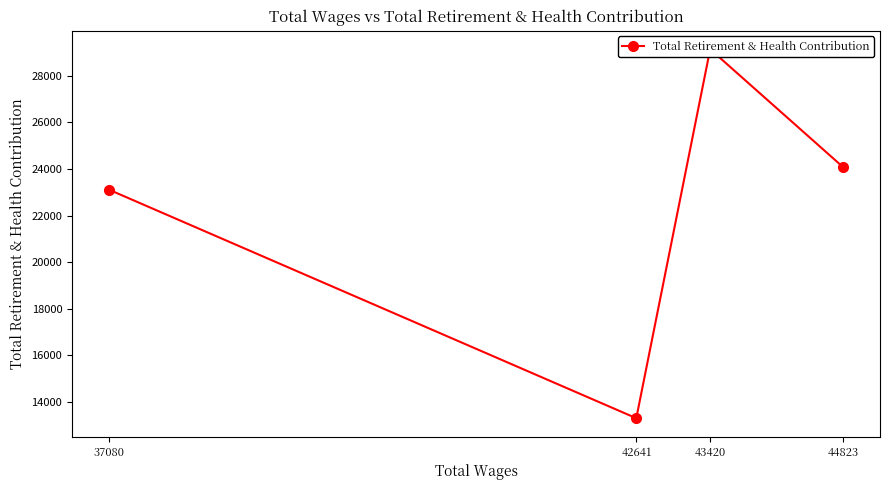

What is the sum of all values?

89647